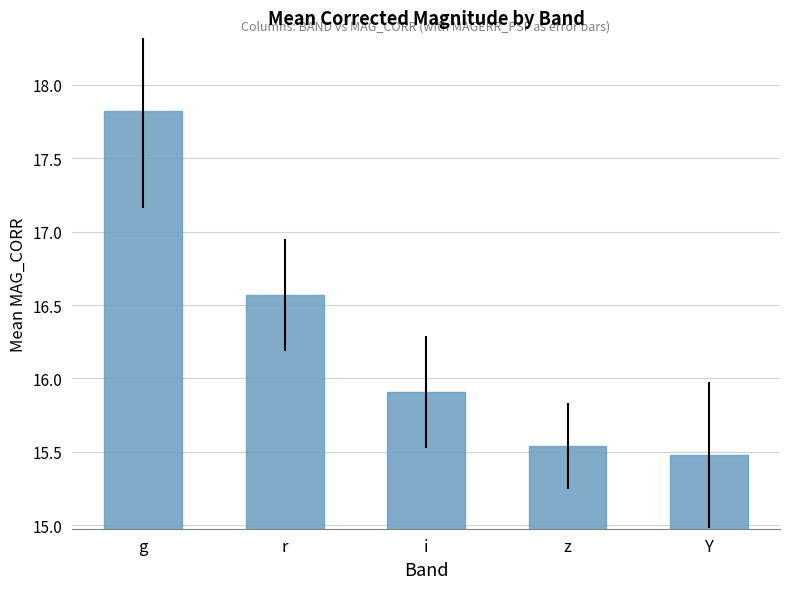

List the labels in order of value, largest first.

g, r, i, z, Y